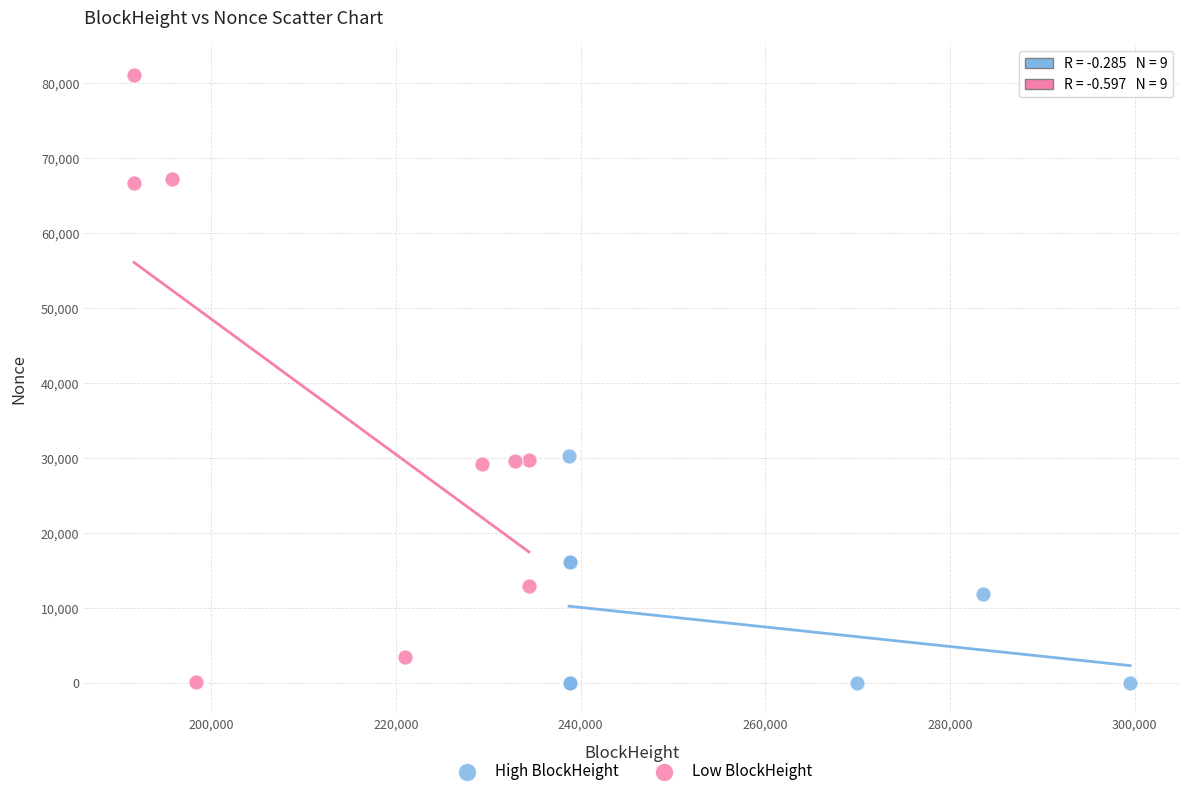

Which series has the largest Y range (max minus min)?

Low BlockHeight